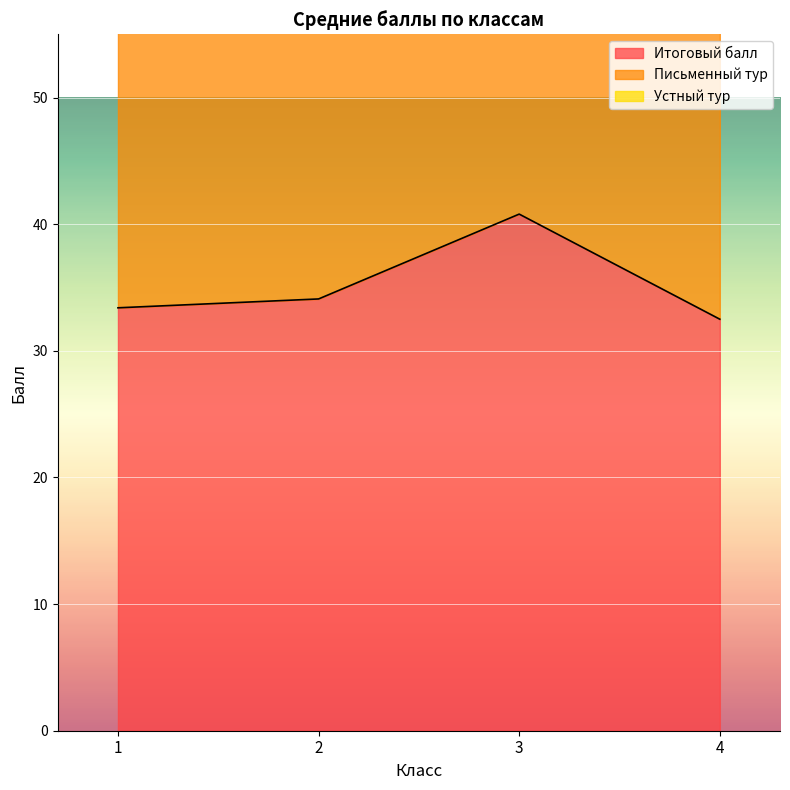

At which category is the sum across all series the highest?

3